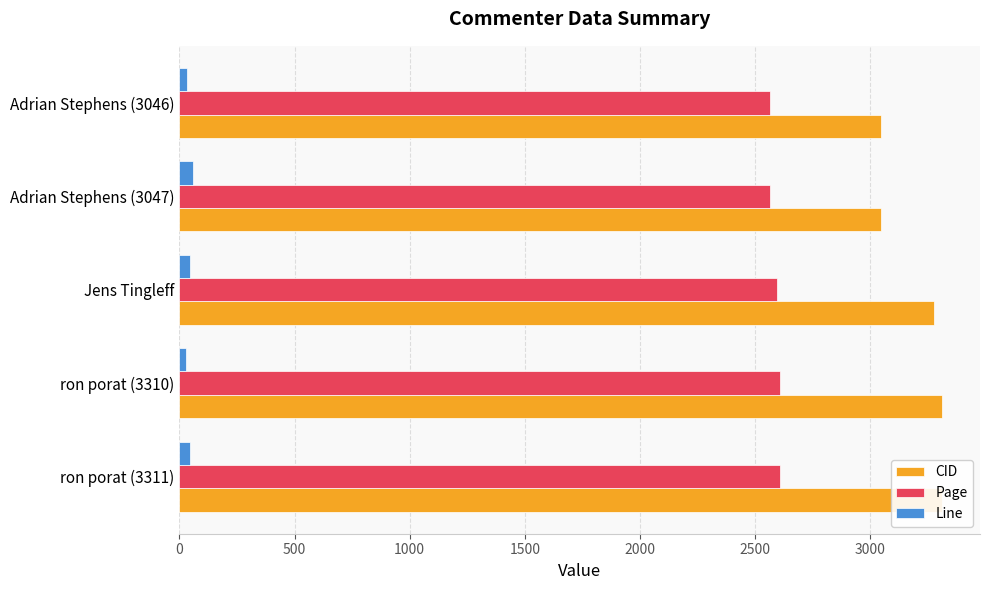

How many bars are there in total?

15